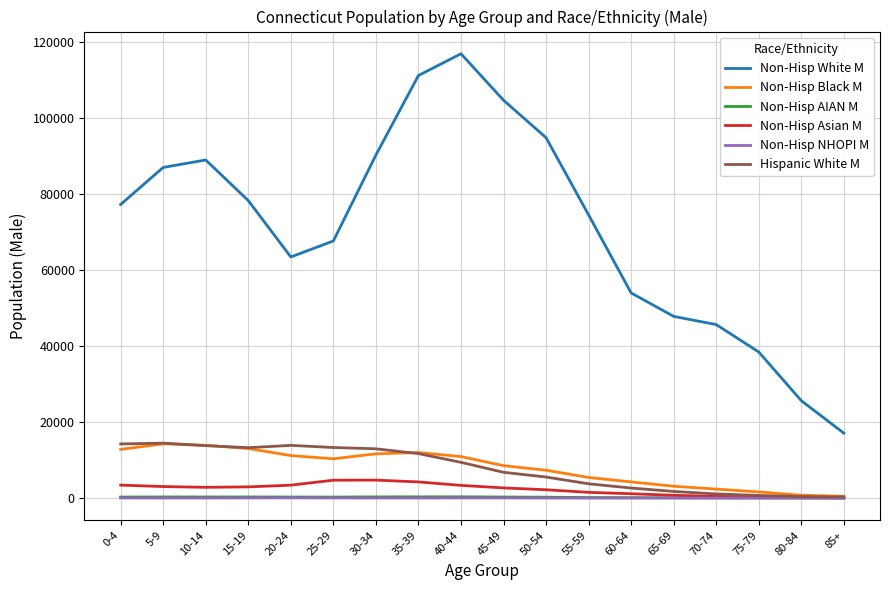

What is the sum of all Non-Hisp Asian M values?

41994